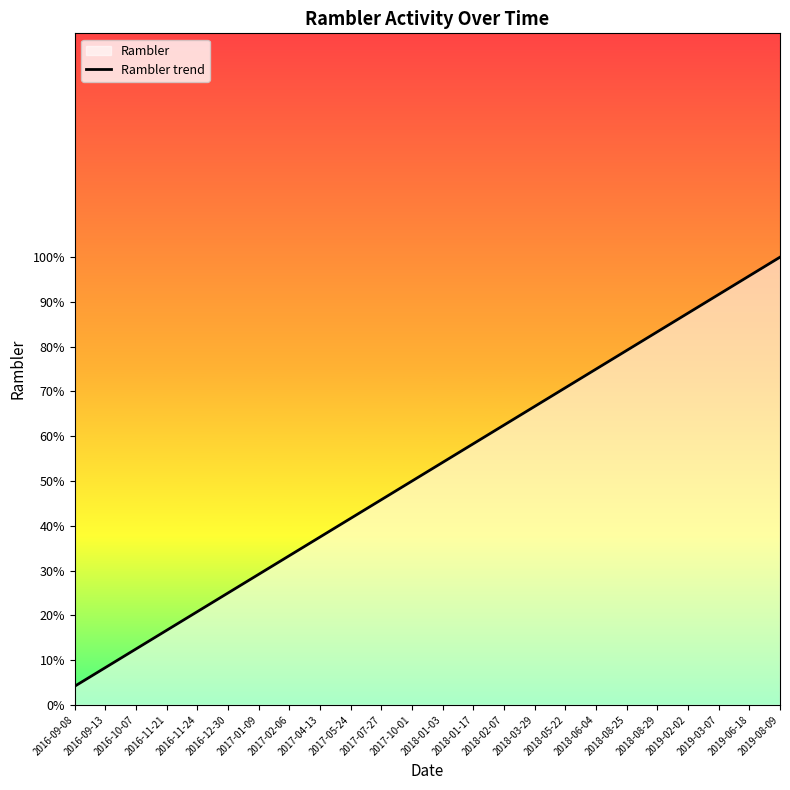

Which category has the highest value across all series?

2019-08-09